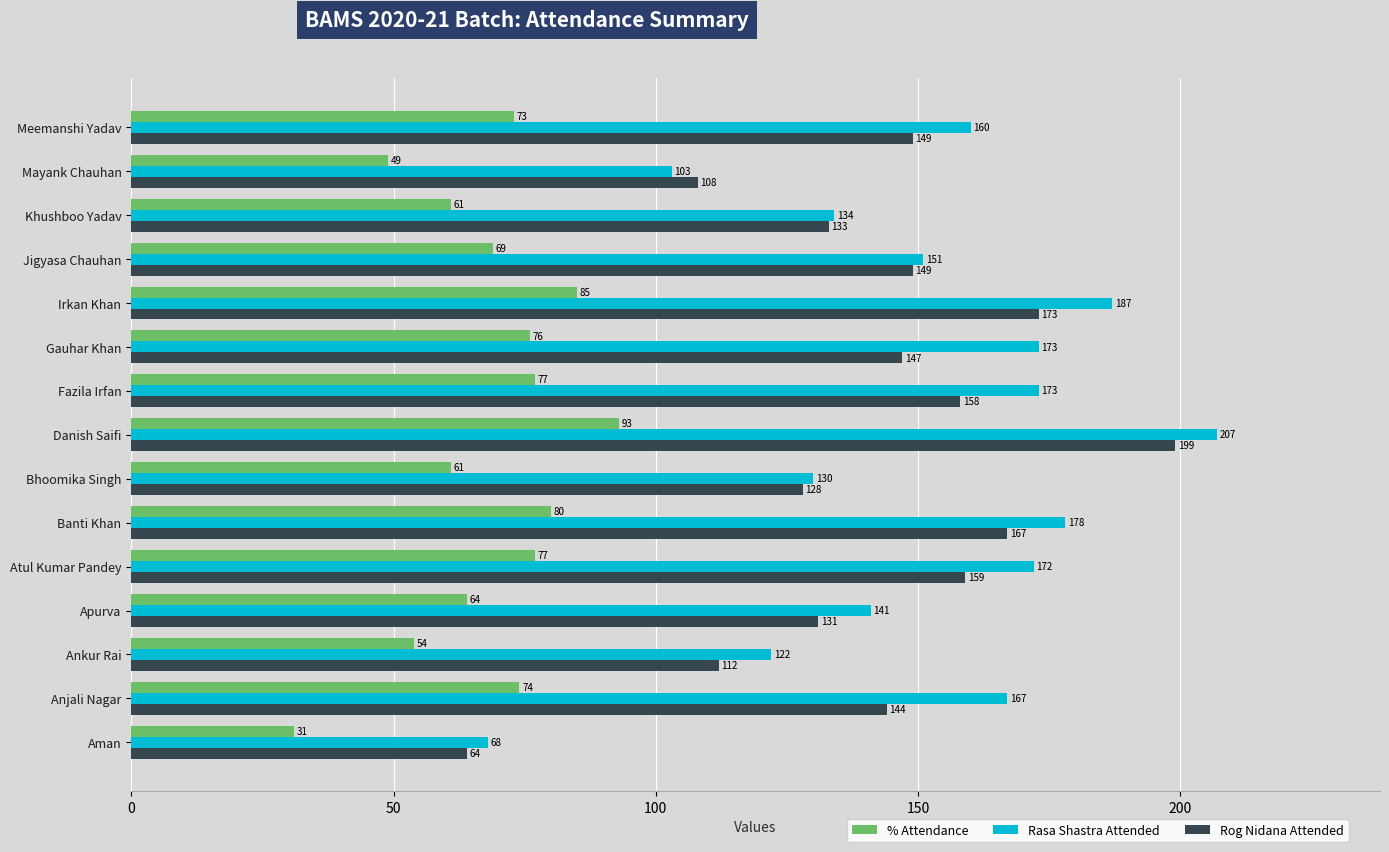

Which series has the widest spread of values?

Rasa Shastra Attended